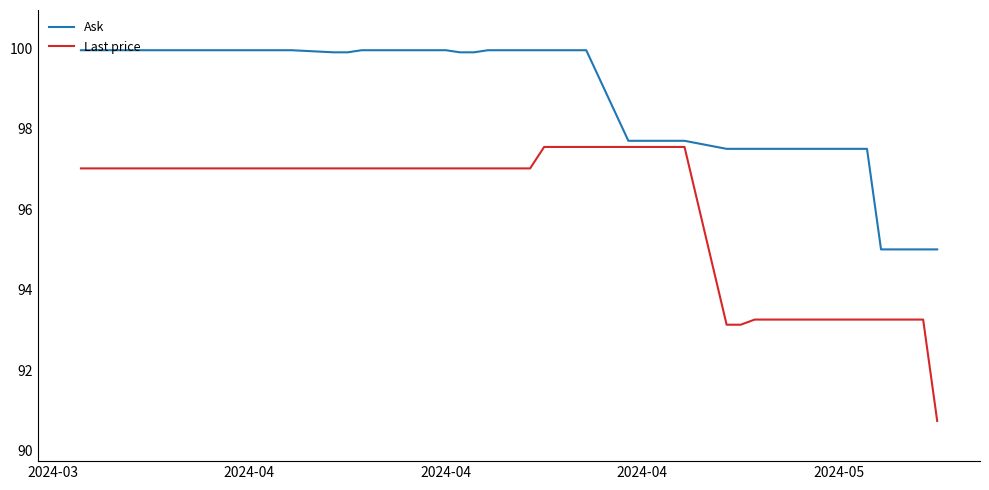

Rank the series by their average value, from lowest to highest.

Last price, Ask